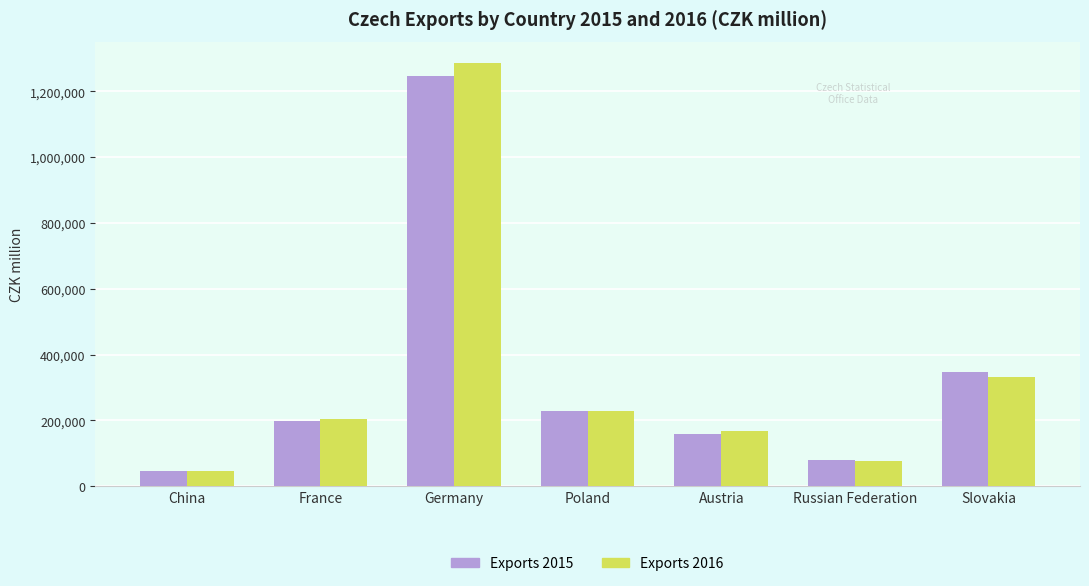

Rank the categories by Exports 2016 value from lowest to highest.

China, Russian Federation, Austria, France, Poland, Slovakia, Germany